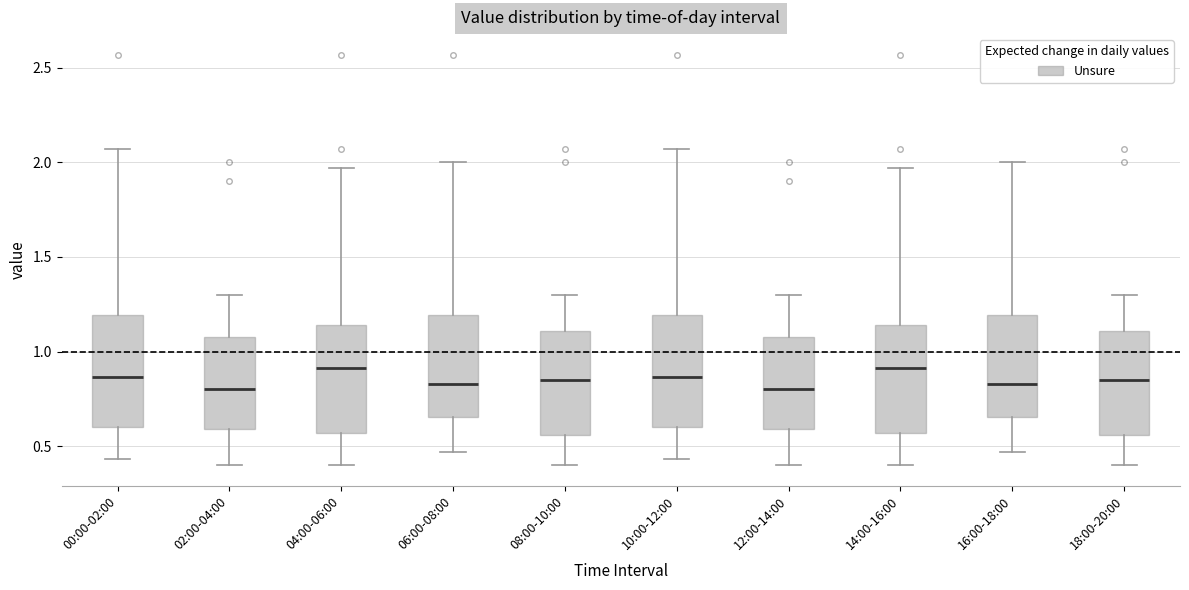

Reading left to right, read every box against the y-axis: the position of its median line, the range the box covers, and the ends of its whiskers. The values are not printed on the chart, so give them approximately, as read against the axis.

00:00-02:00: median 0.85, box 0.60 to 1.20, whiskers 0.45 to 2.05
02:00-04:00: median 0.80, box 0.60 to 1.10, whiskers 0.40 to 1.30
04:00-06:00: median 0.90, box 0.55 to 1.15, whiskers 0.40 to 1.95
06:00-08:00: median 0.85, box 0.65 to 1.20, whiskers 0.45 to 2.00
08:00-10:00: median 0.85, box 0.55 to 1.10, whiskers 0.40 to 1.30
10:00-12:00: median 0.85, box 0.60 to 1.20, whiskers 0.45 to 2.05
12:00-14:00: median 0.80, box 0.60 to 1.10, whiskers 0.40 to 1.30
14:00-16:00: median 0.90, box 0.55 to 1.15, whiskers 0.40 to 1.95
16:00-18:00: median 0.85, box 0.65 to 1.20, whiskers 0.45 to 2.00
18:00-20:00: median 0.85, box 0.55 to 1.10, whiskers 0.40 to 1.30